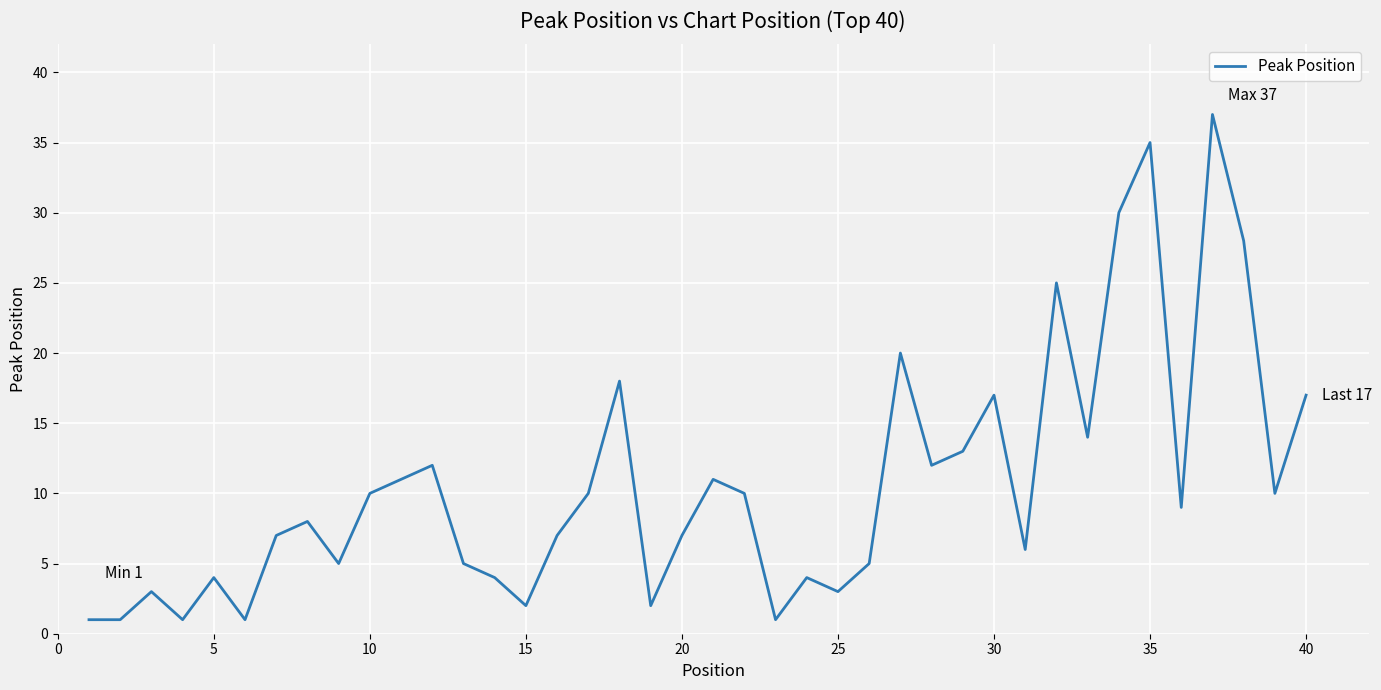

What is the greatest value displayed?

37